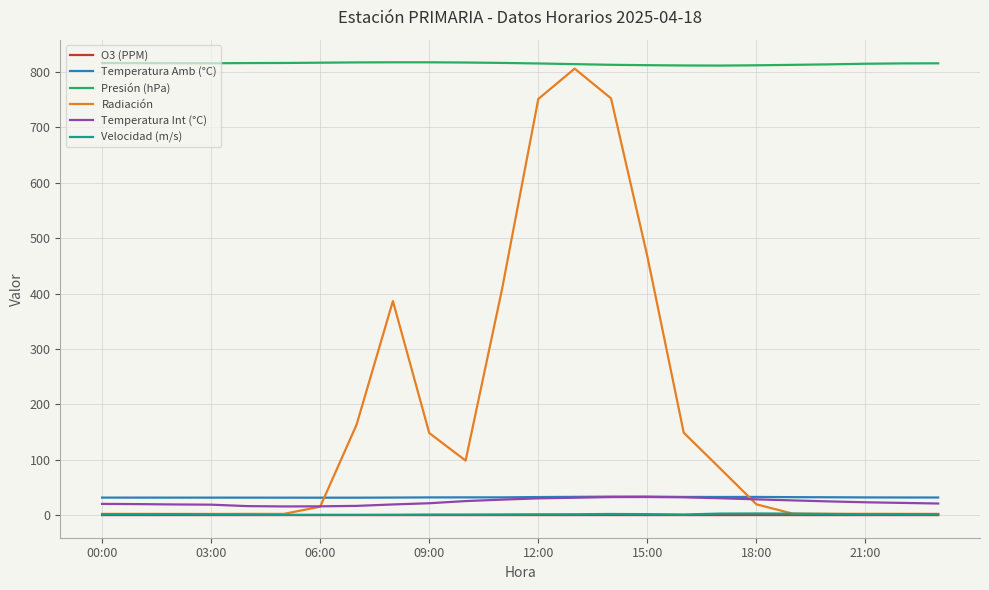

Which series has the widest spread of values?

Radiación